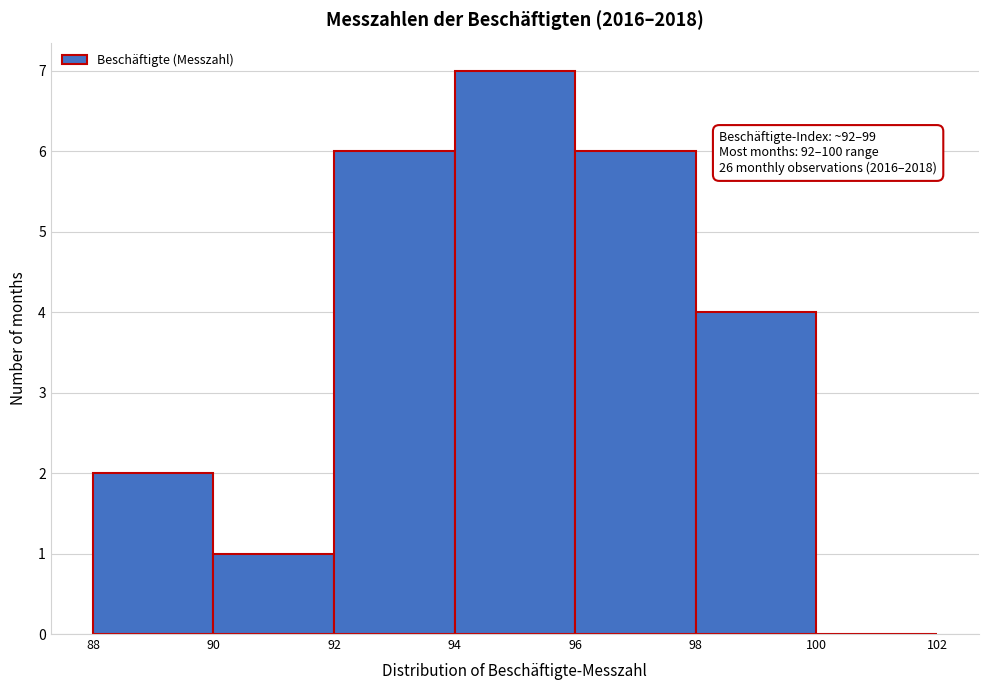

Over which range of the x-axis is the bar tallest?

94 to 96